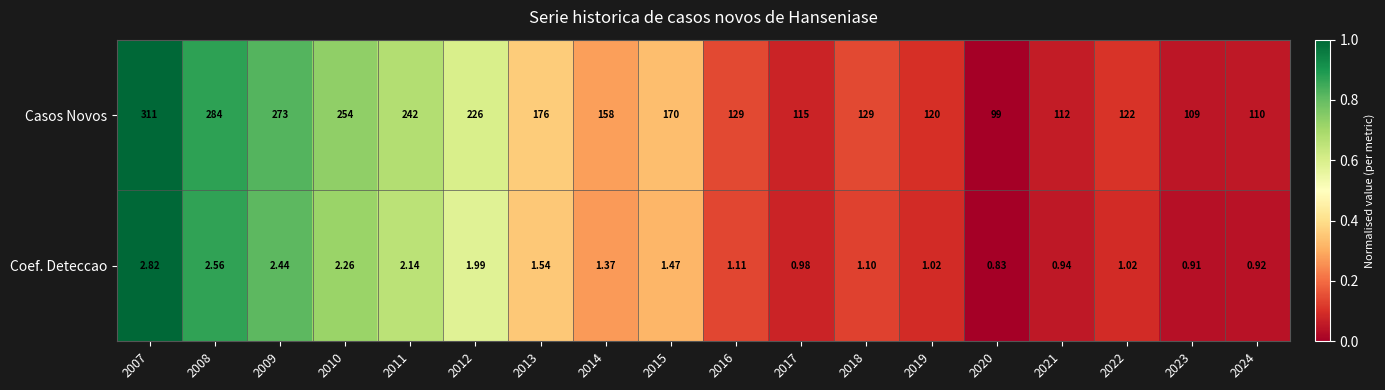

Which series changed the most between 2013 and 2019?

Casos Novos